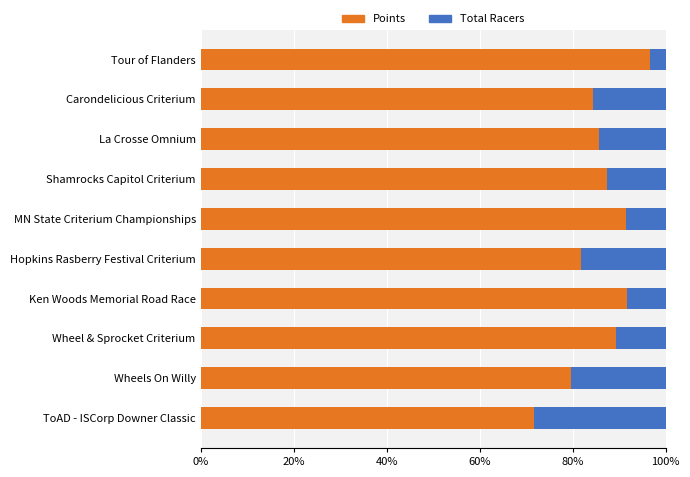

What is the difference between the Points values at ToAD - ISCorp Downer Classic and Wheel & Sprocket Criterium?

17.6